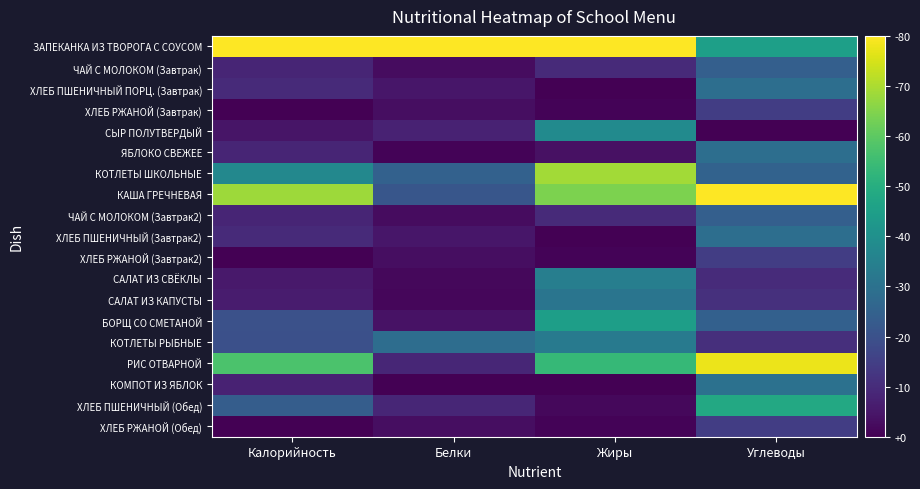

Which series has the largest range (max minus min)?

РИС ОТВАРНОЙ